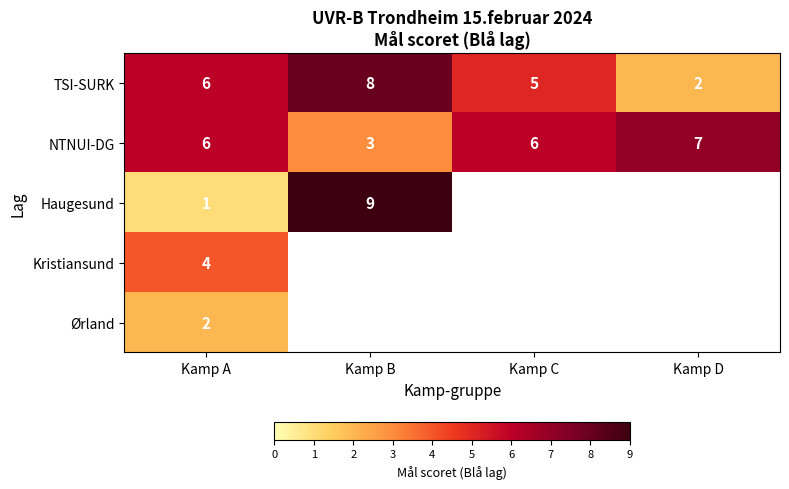

True or false: Haugesund has a value of 9 at Kamp B.

True